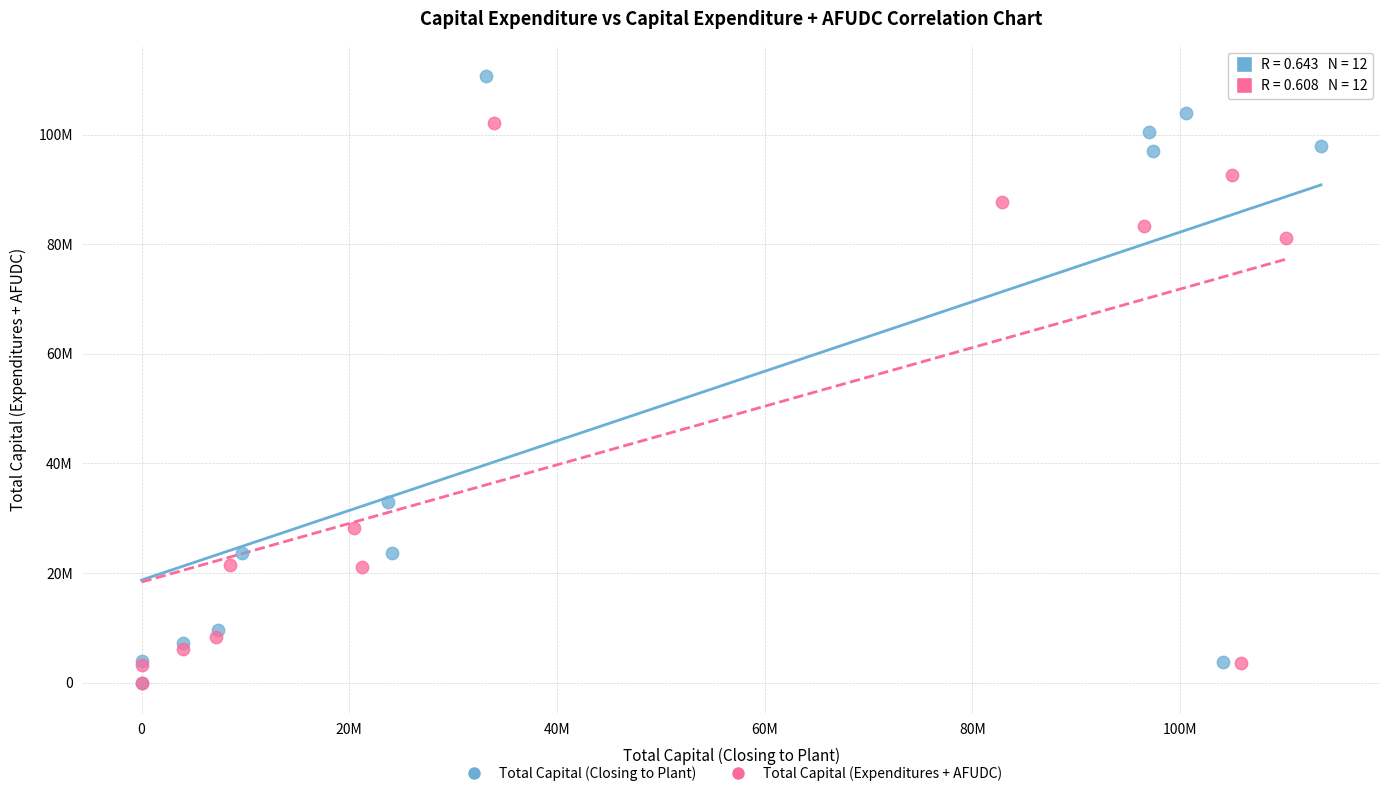

What are all the series names shown in the legend?

Total Capital (Closing to Plant), Total Capital (Expenditures + AFUDC)